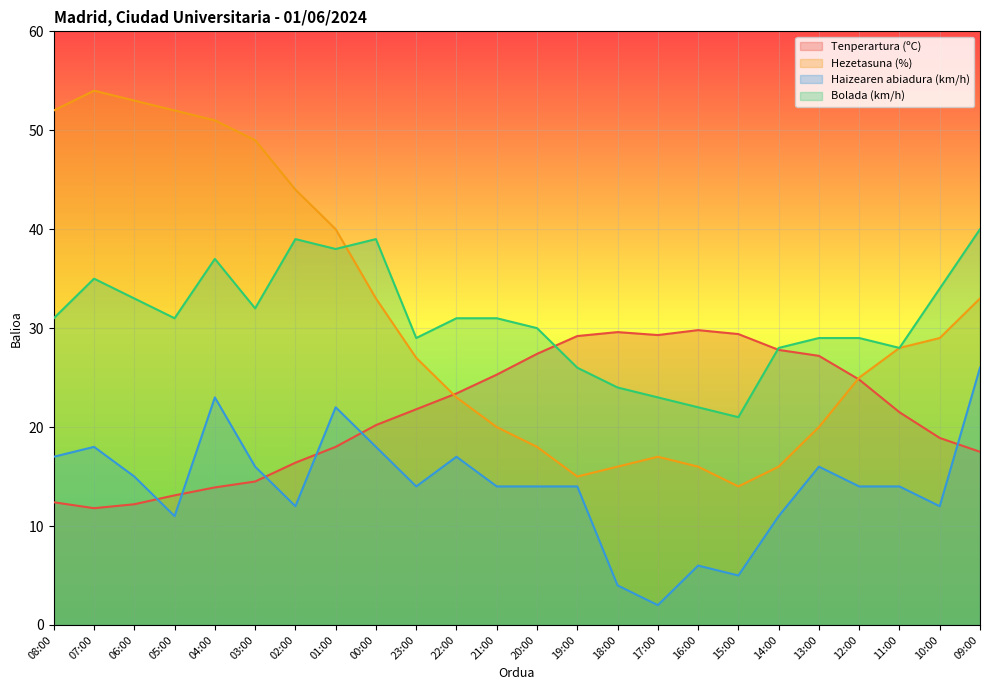

What is the label of the 6th point from the left?

03:00